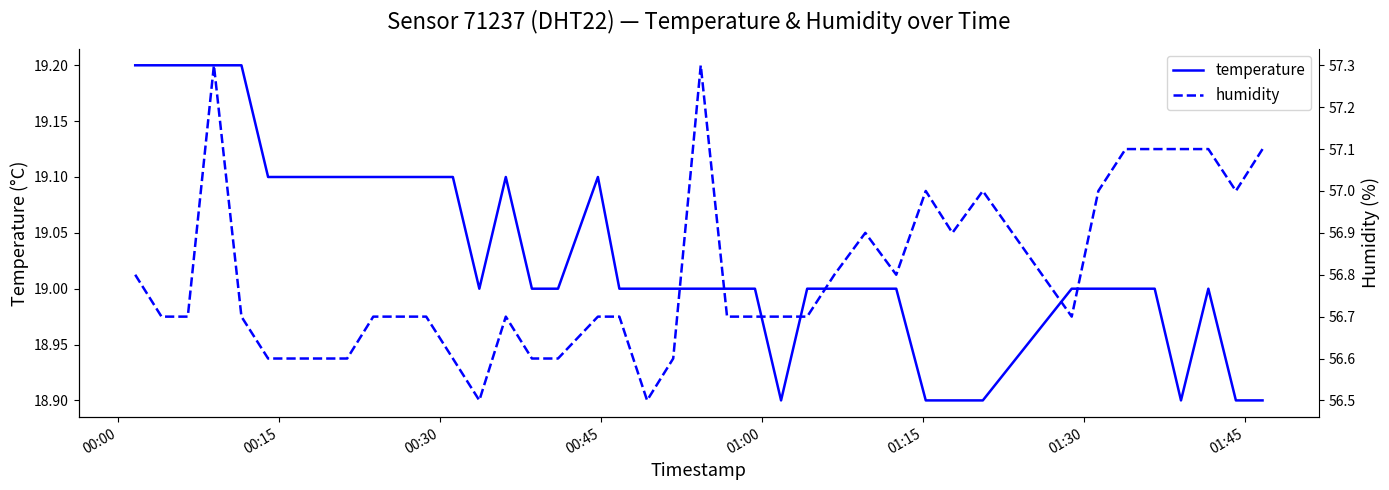

What is the lowest value of the temperature series?

18.9